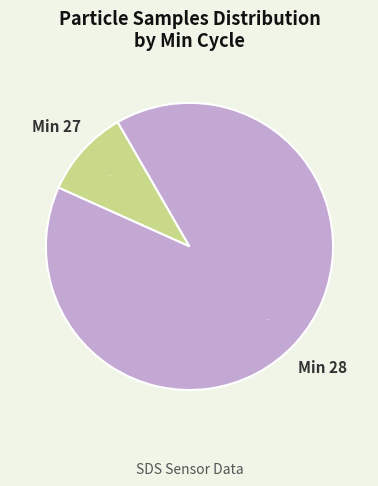

Combined, do Min 28 and Min 27 account for over 50%?

Yes